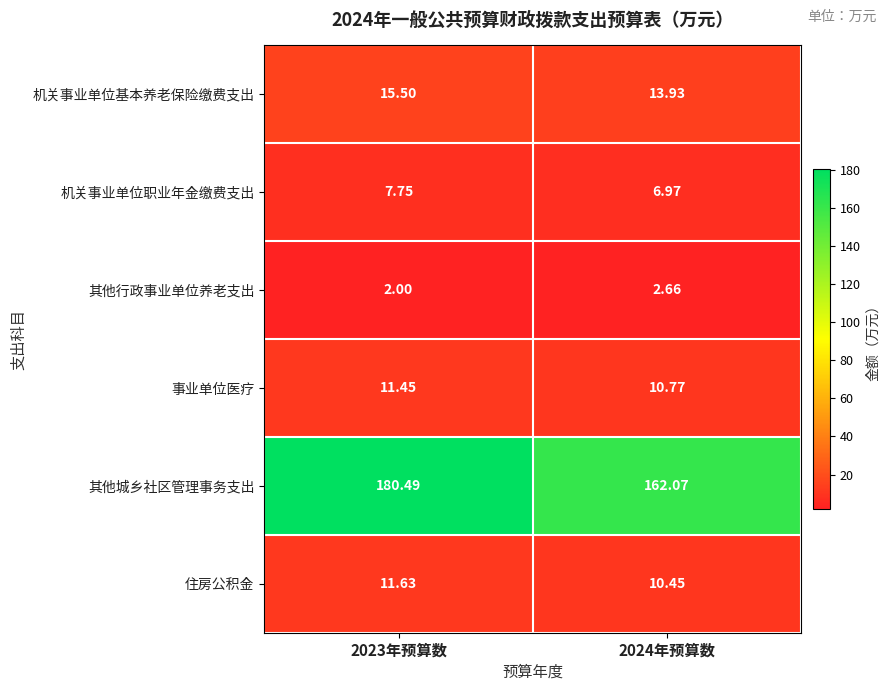

At 2023年预算数, list the series in order from largest to smallest.

其他城乡社区管理事务支出, 机关事业单位基本养老保险缴费支出, 住房公积金, 事业单位医疗, 机关事业单位职业年金缴费支出, 其他行政事业单位养老支出